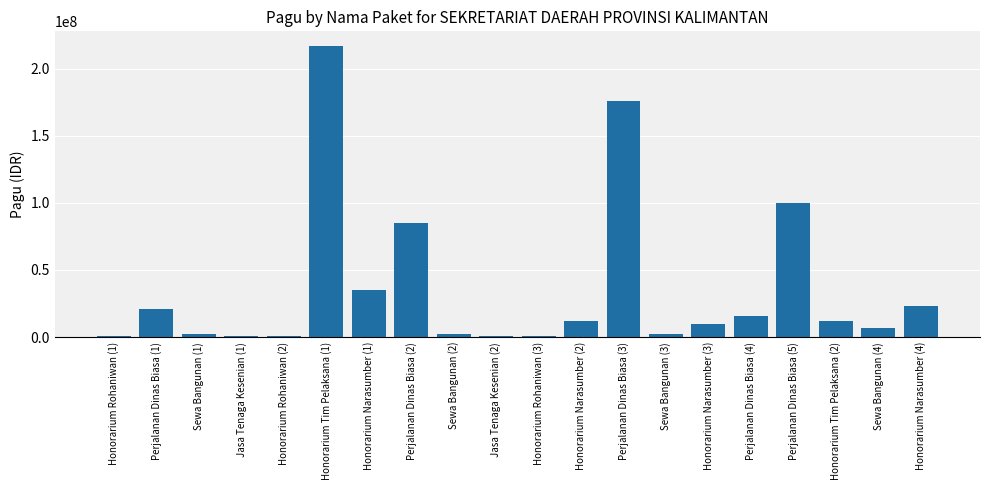

At which category does the chart reach its peak across all series?

Honorarium Tim Pelaksana (1)